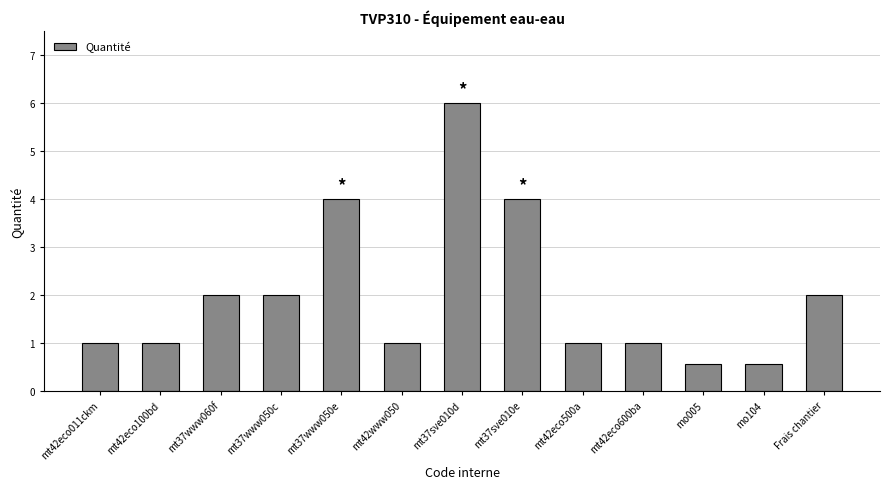

What is the difference between the maximum and minimum values?

5.4